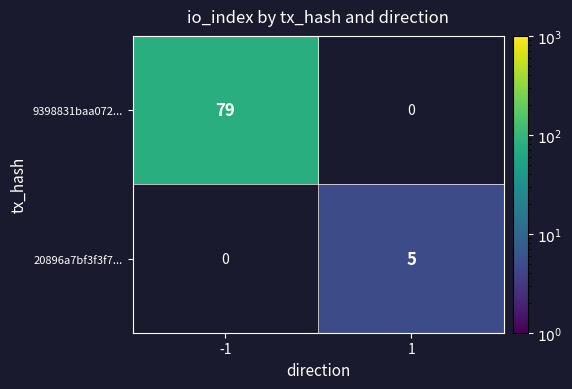

True or false: 20896a7bf3f3f7... has a value of 8 at 1.

False